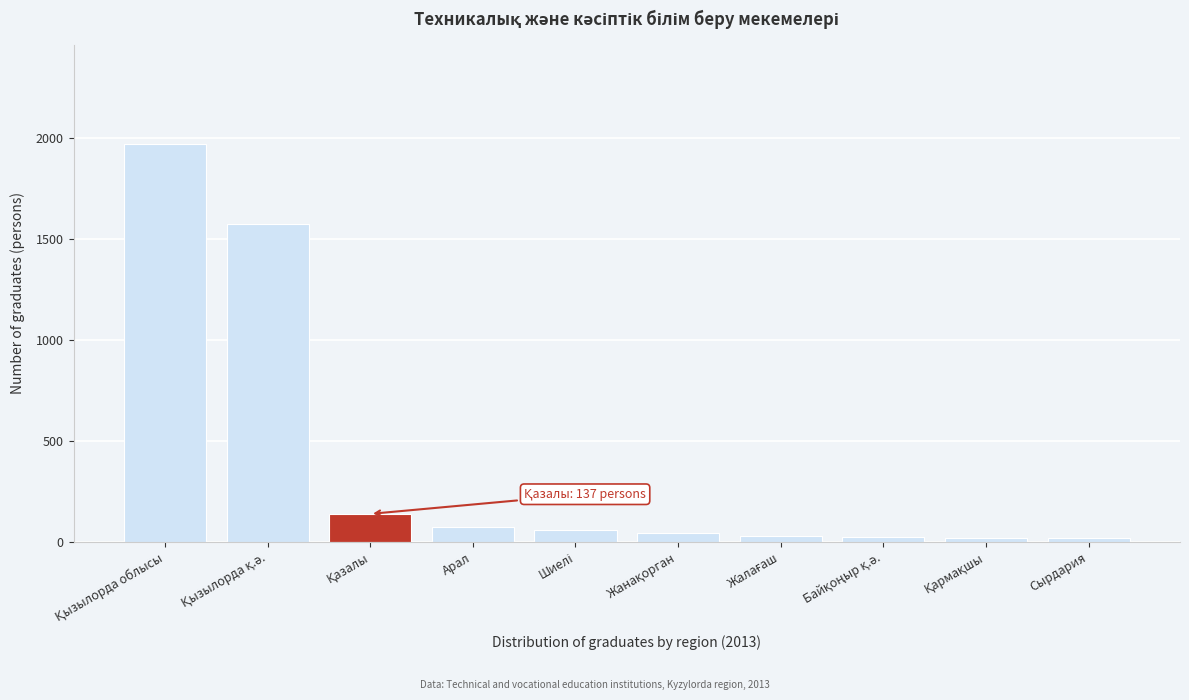

What is the average value?

394